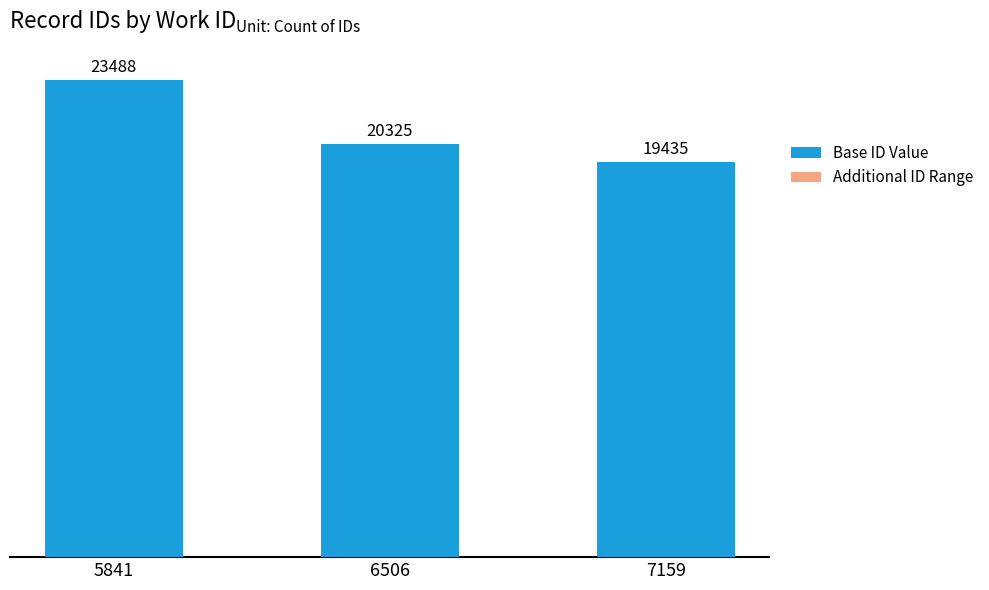

List the labels in order of Base ID Value value, largest first.

5841, 6506, 7159